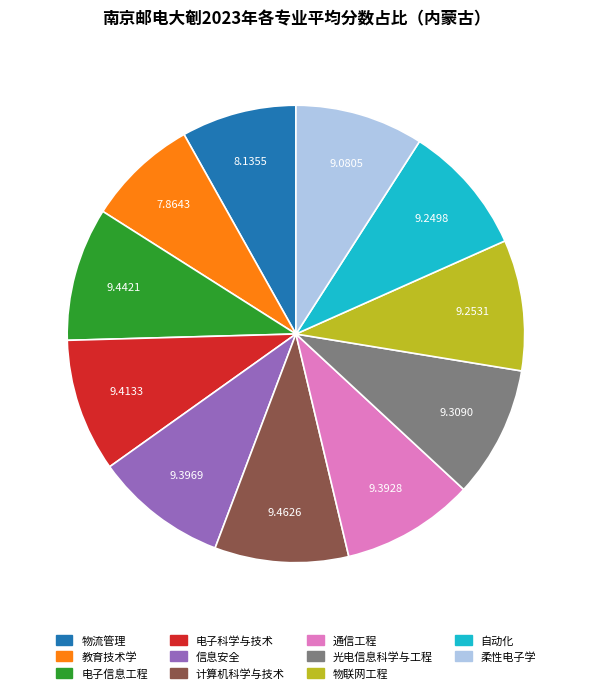

Is 物流管理 the majority of the pie?

No